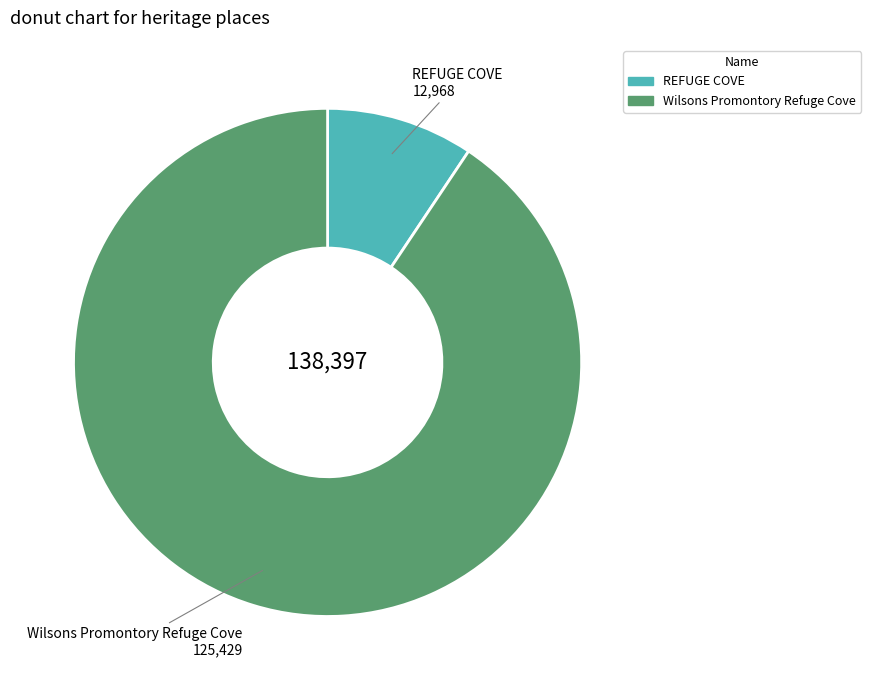

True or false: REFUGE COVE accounts for 1% of the total.

False